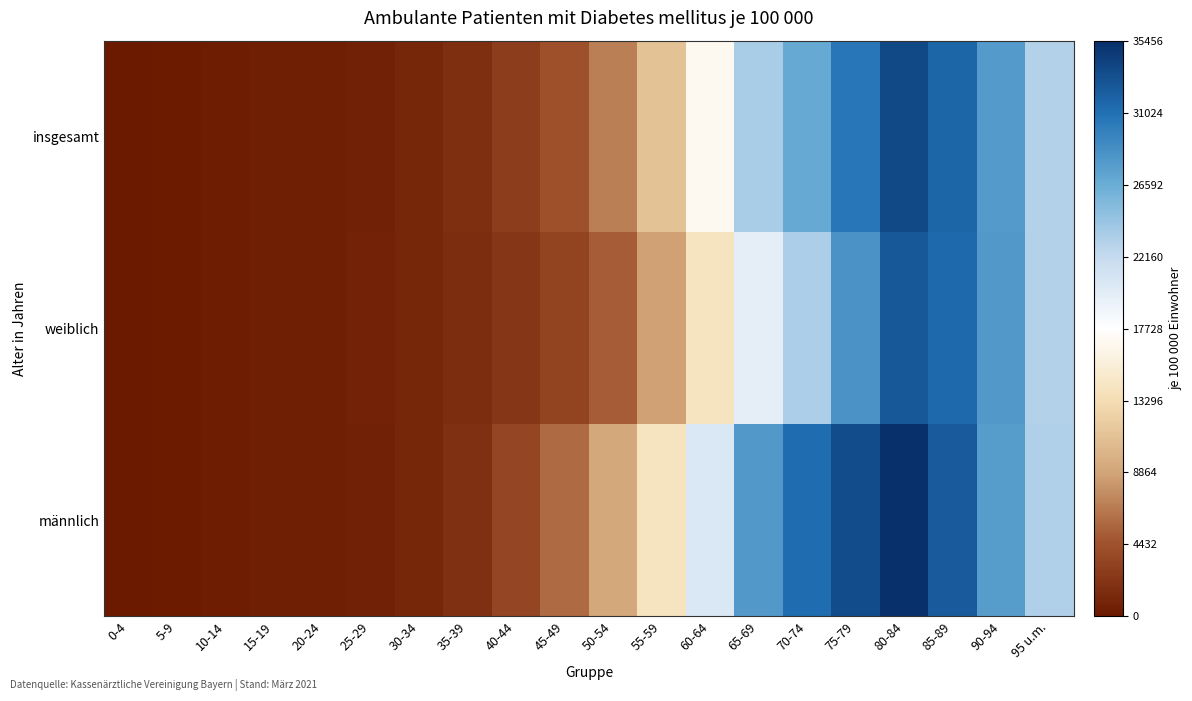

Between 25-29 and 65-69, which series saw the biggest shift?

männlich